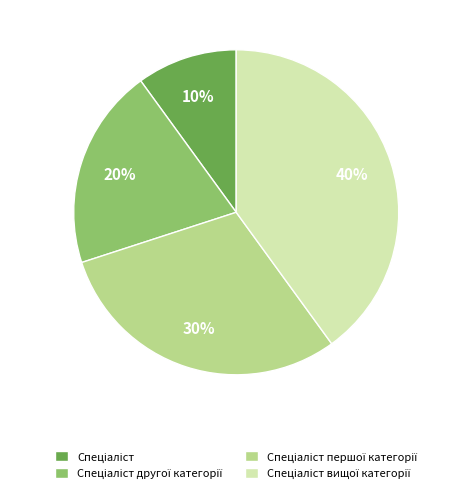

Does any single category account for the majority?

No